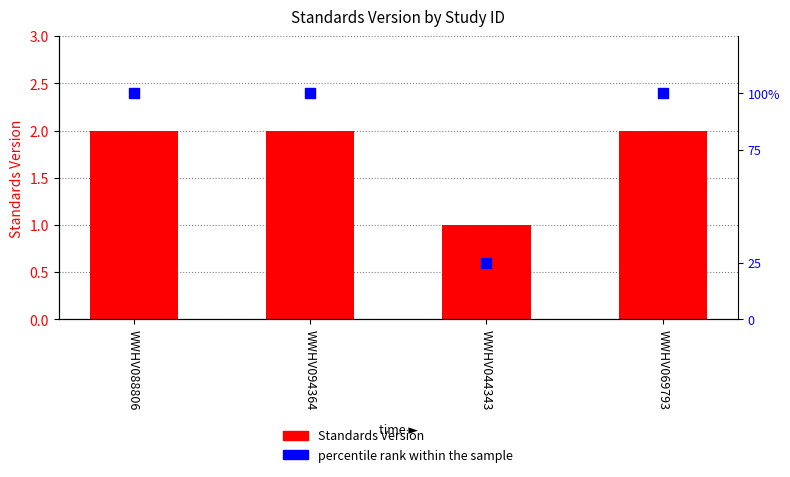

At how many categories does at least one series exceed 63?

3